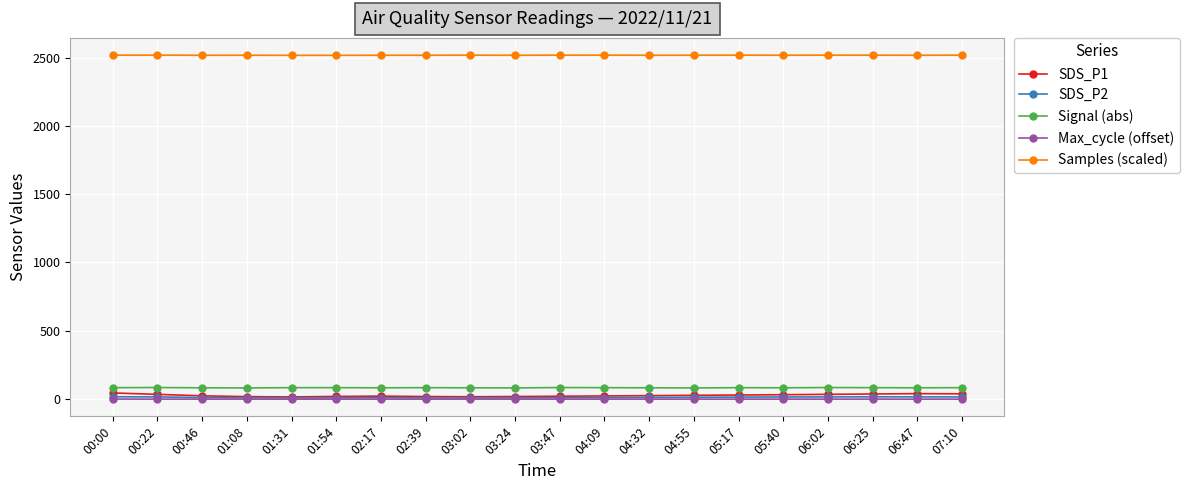

True or false: SDS_P2 and Max_cycle (offset) cross at least once.

False